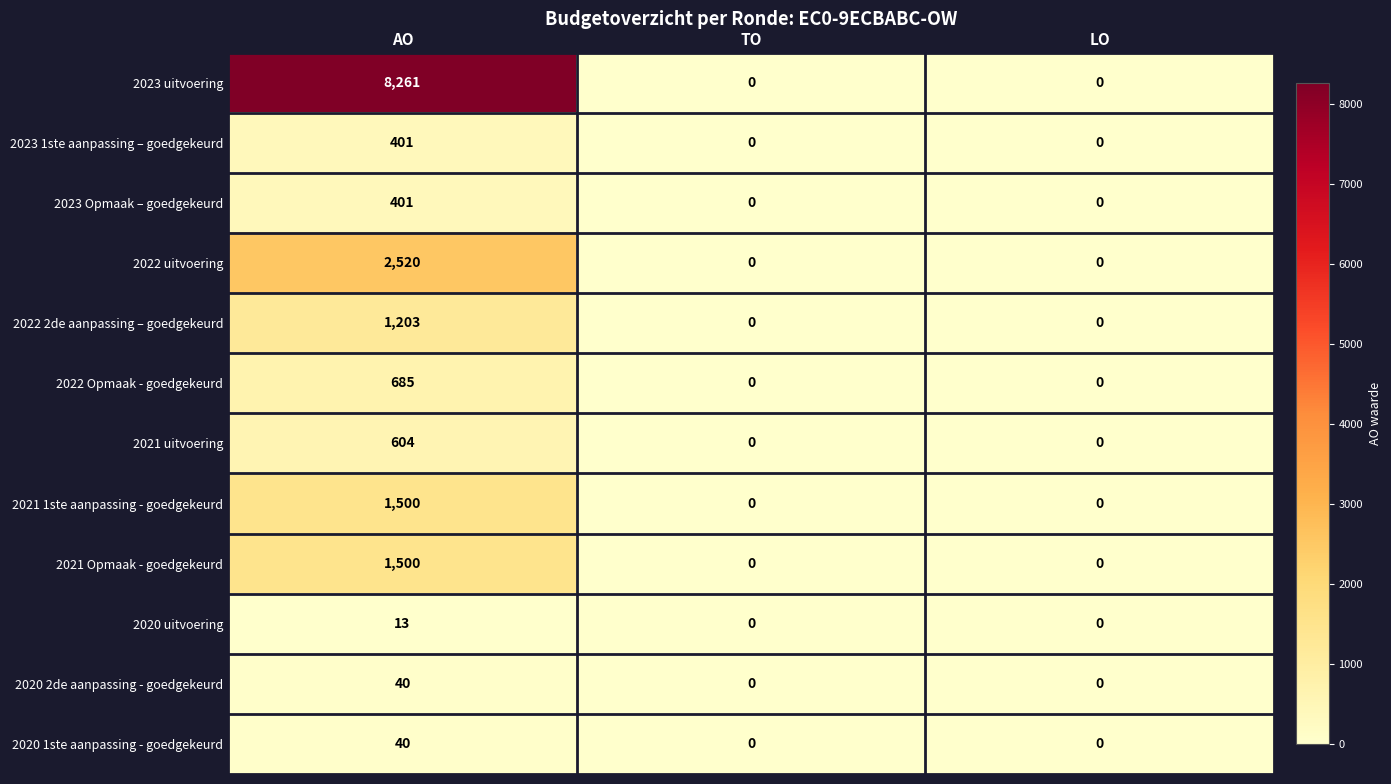

What is the difference between the highest and lowest values at AO?

8248